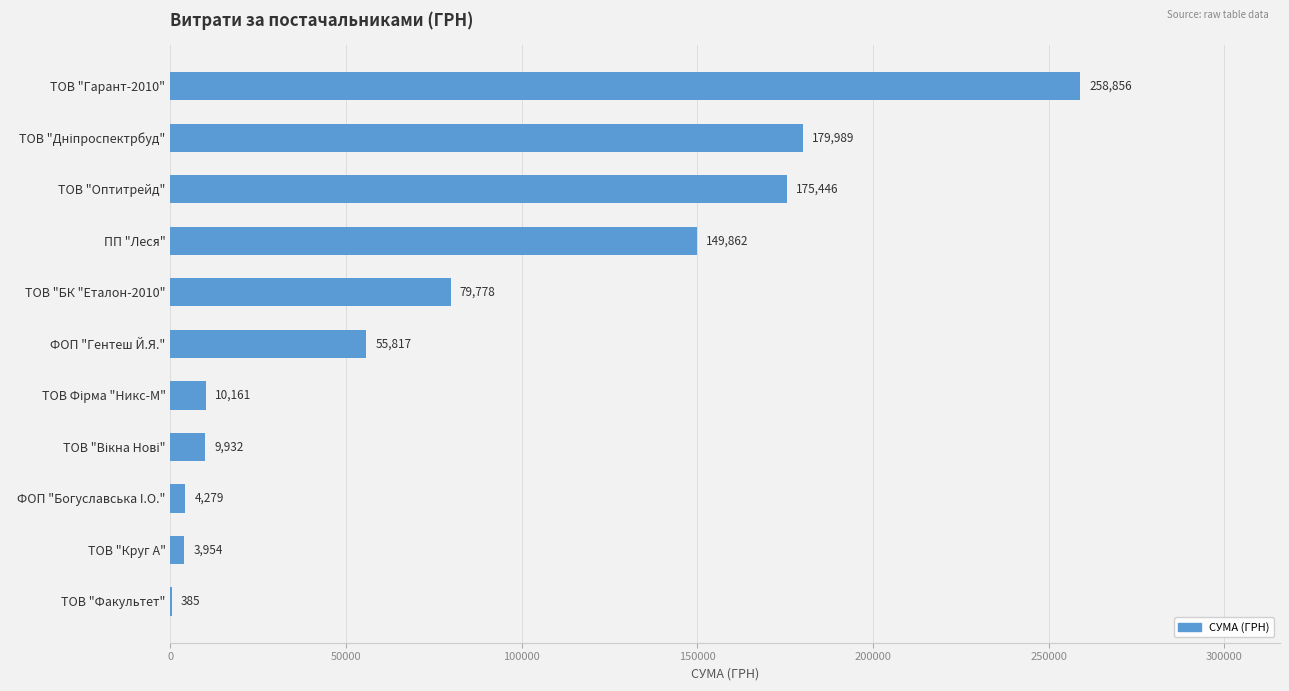

What is the maximum value shown in the chart?

258856.4